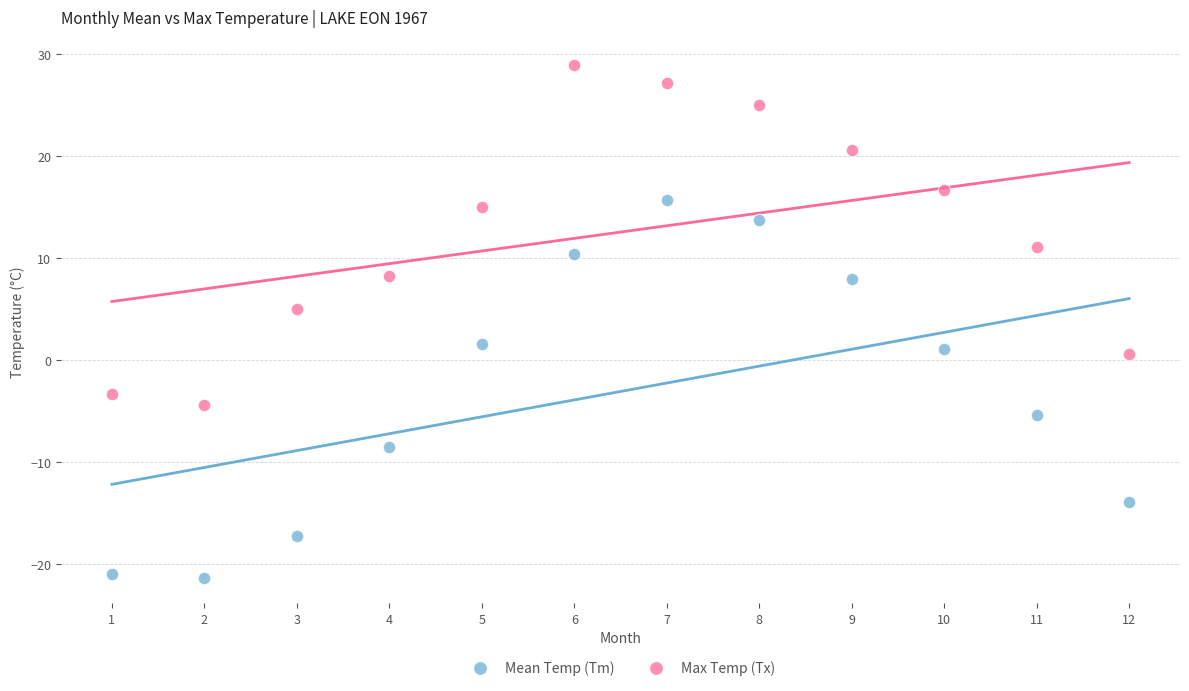

Across all data points, what is the range of X values (max minus min)?

11.0